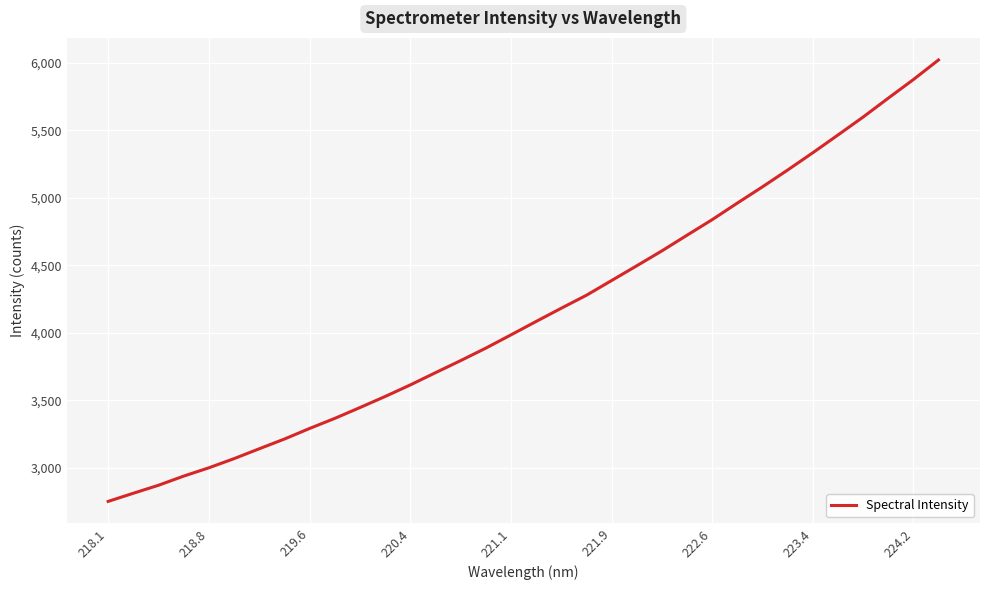

What is the minimum value shown in the chart?

2750.4